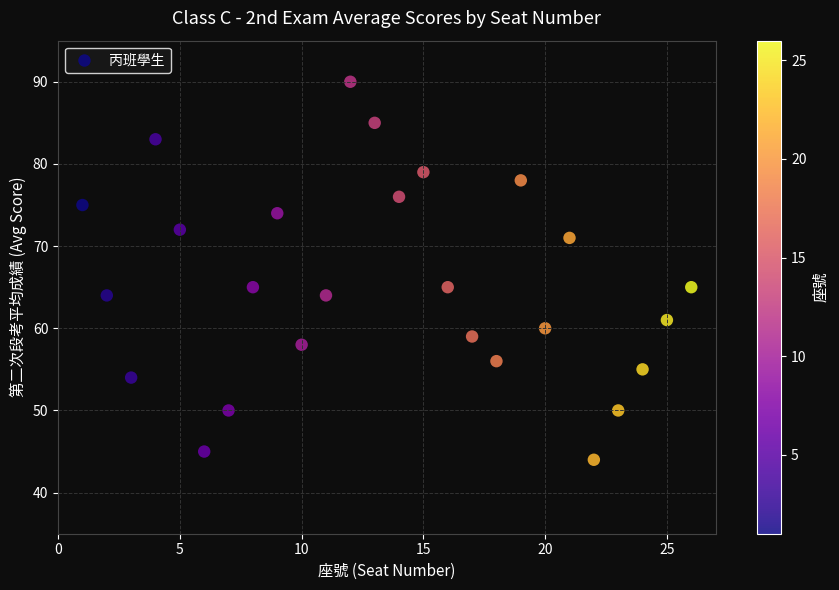

What is the range of Y values (max minus min)?

46